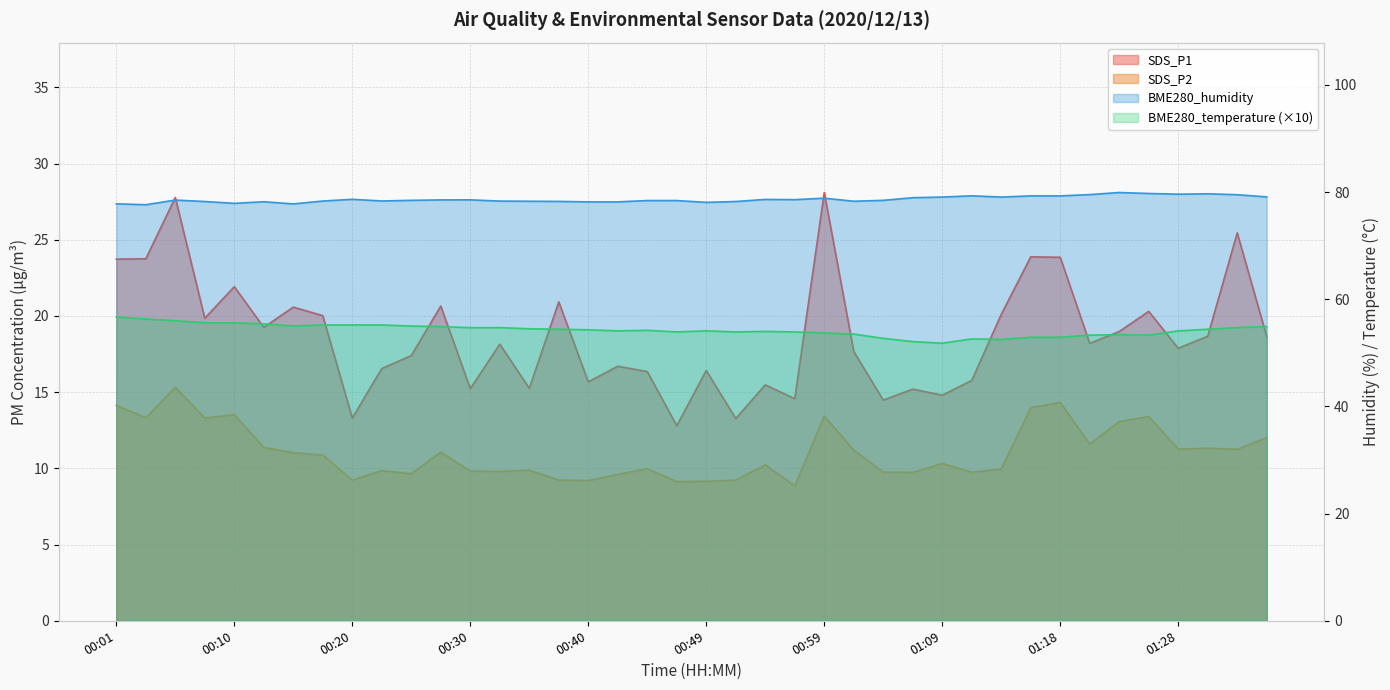

What is the value of the BME280_temperature point at the 29th from the left?

51.8